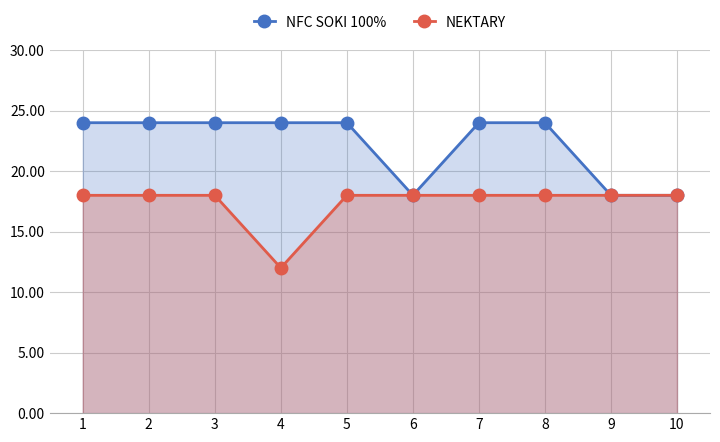

At which category does the chart reach its peak across all series?

1